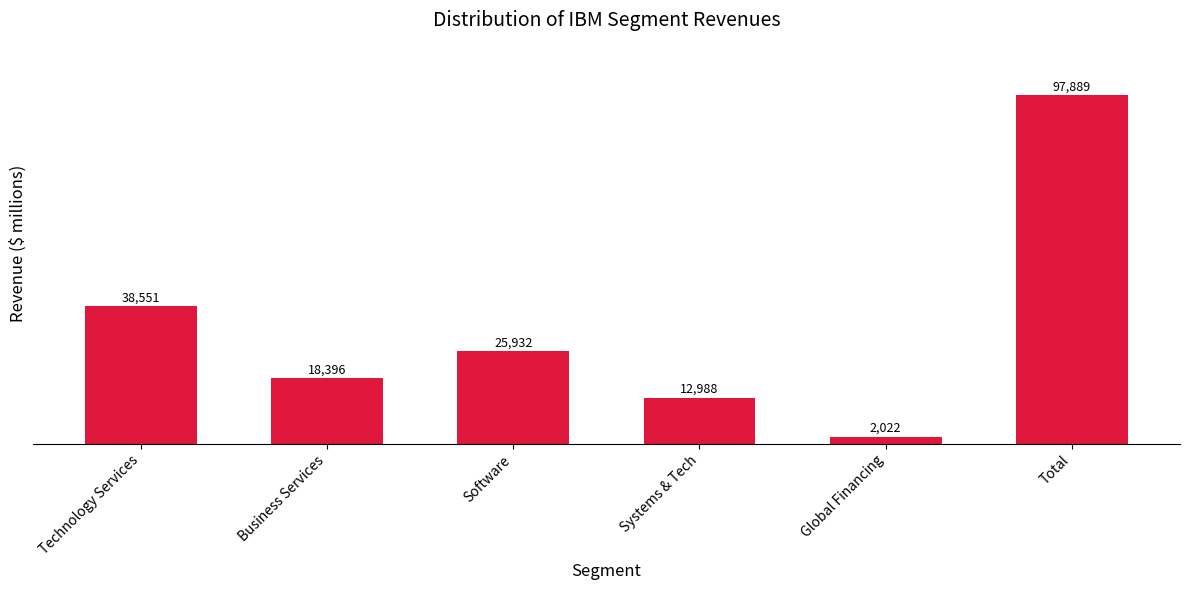

Approximately how many times larger is the value at Total compared to Software?

3.8